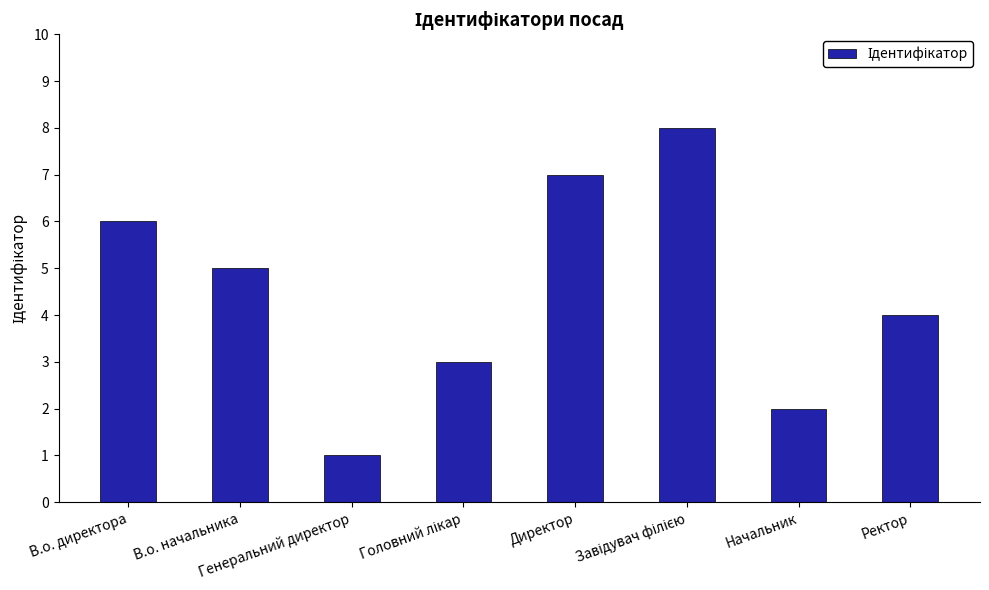

How many values are below 5?

4